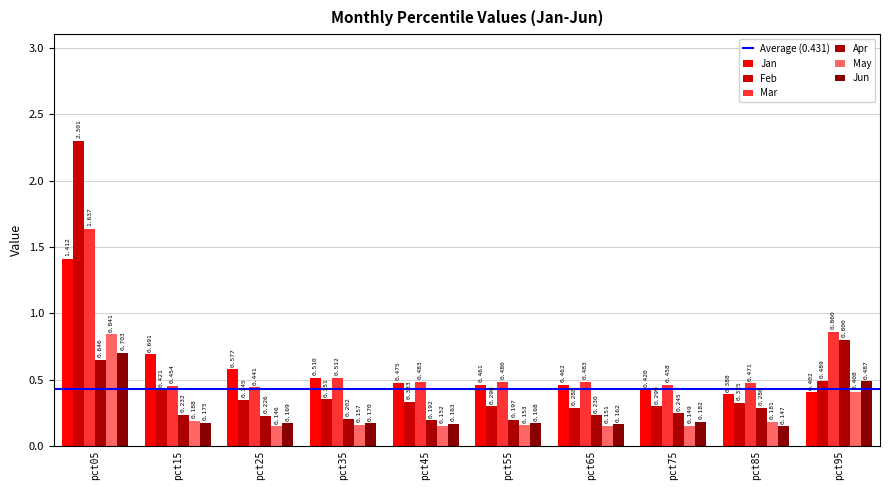

What is the sum of all Apr values?

3.3